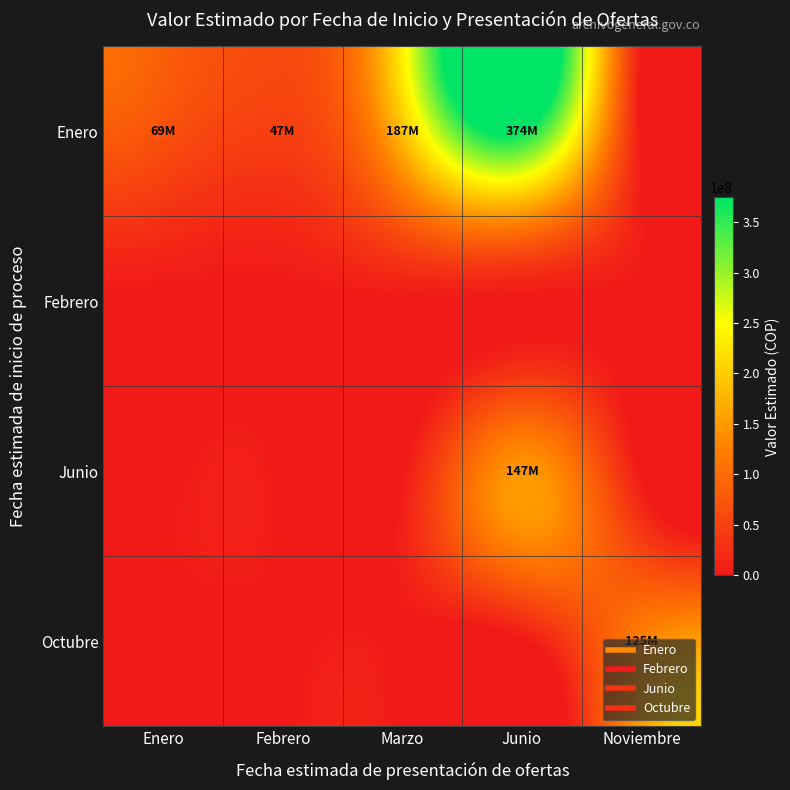

What is the total value across all series at Enero?

69300000